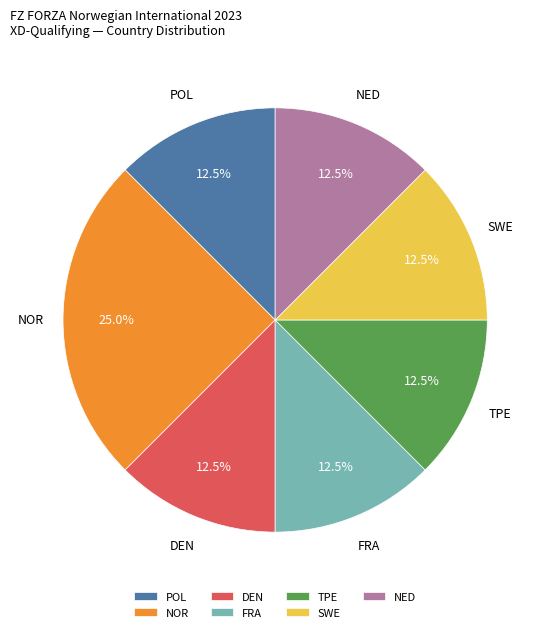

Do NOR and SWE together represent more than half of the pie?

No